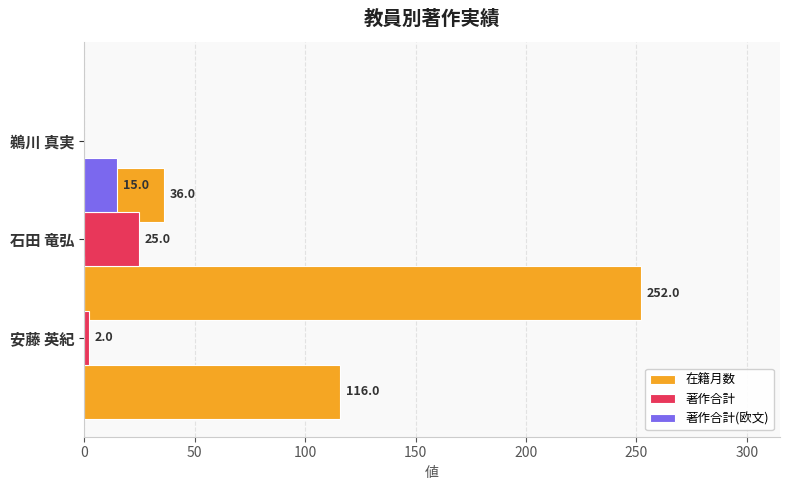

Is it true that 在籍月数 equals 179 at 0?

False